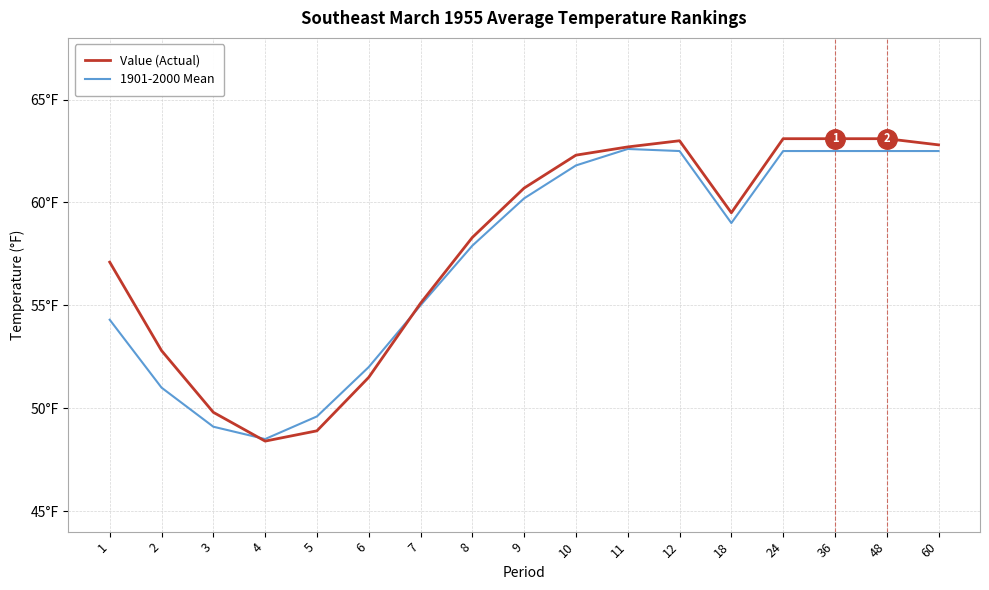

Is this an area chart (filled region under the line)?

No